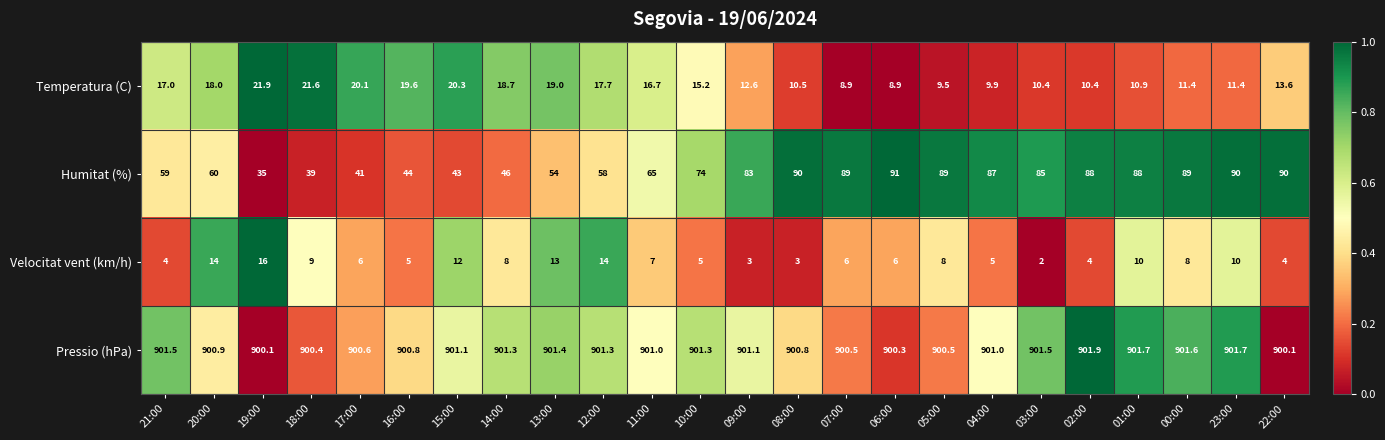

What is the lowest value of the Temperatura (C) series?

8.9